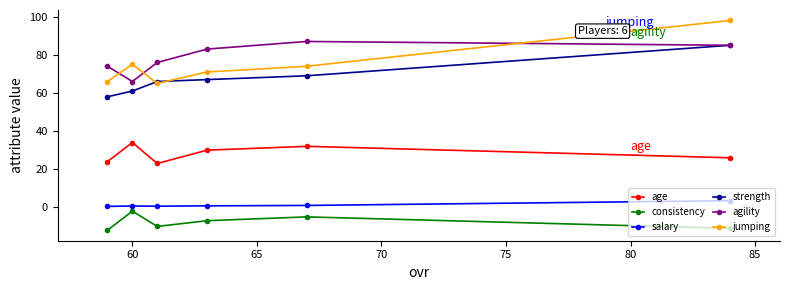

Which series has the largest range (max minus min)?

jumping